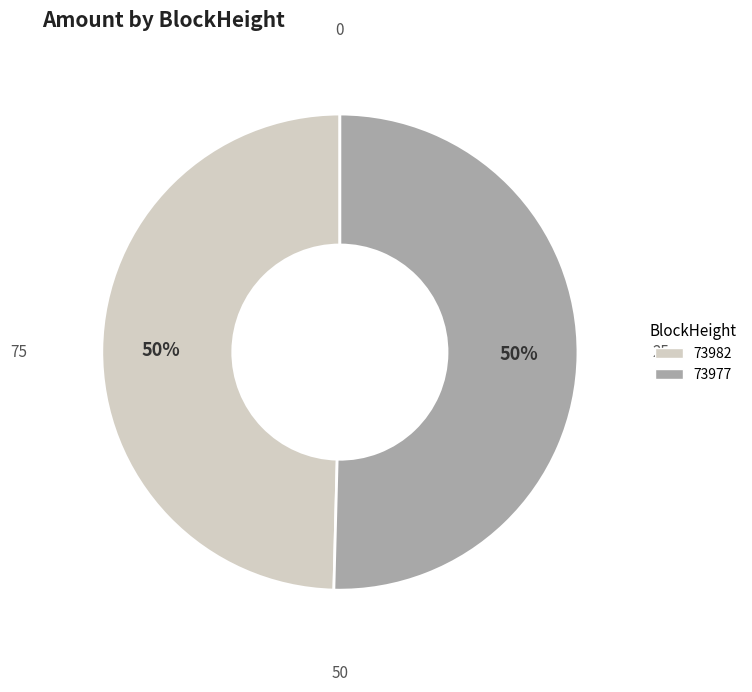

To the nearest percent, what portion does 73977 represent?

50%